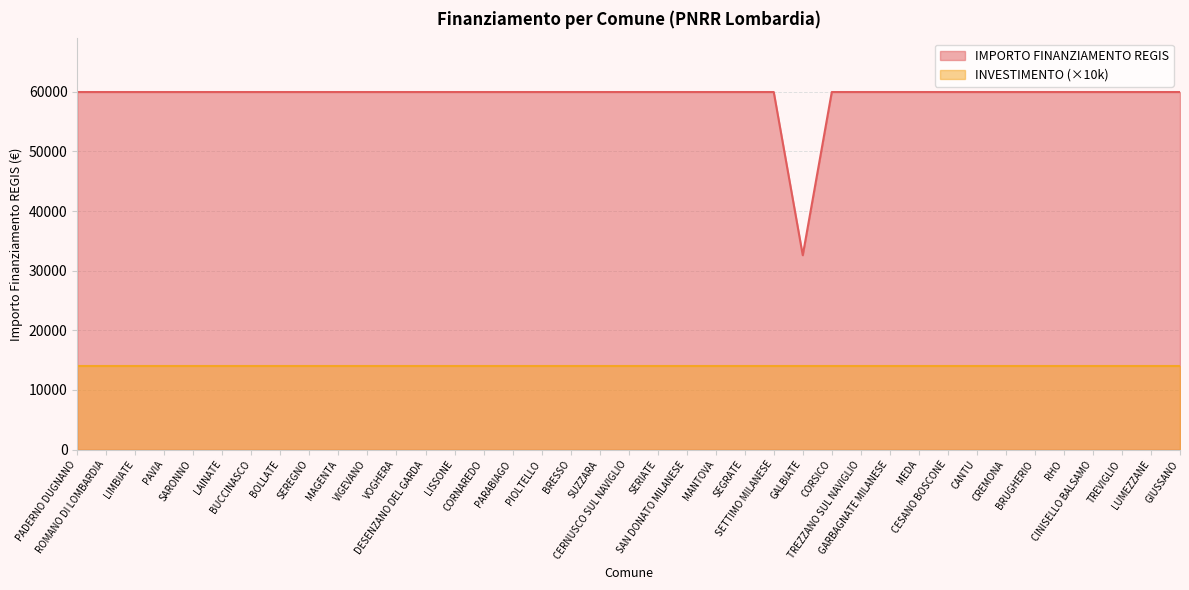

What is the approximate value at SERIATE?

59966